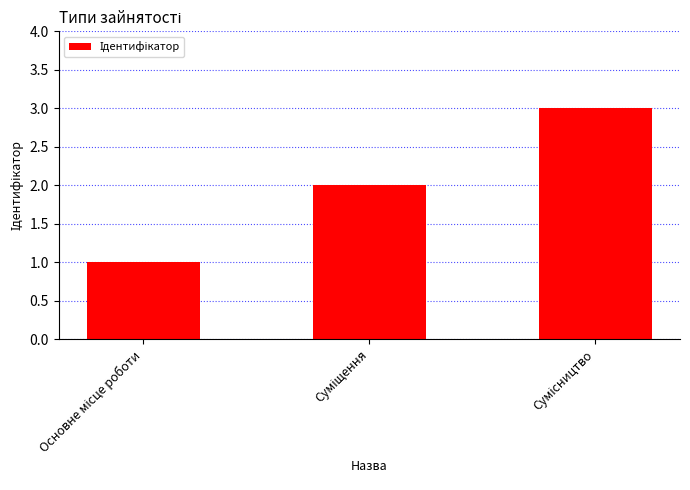

How many values are below 2?

1